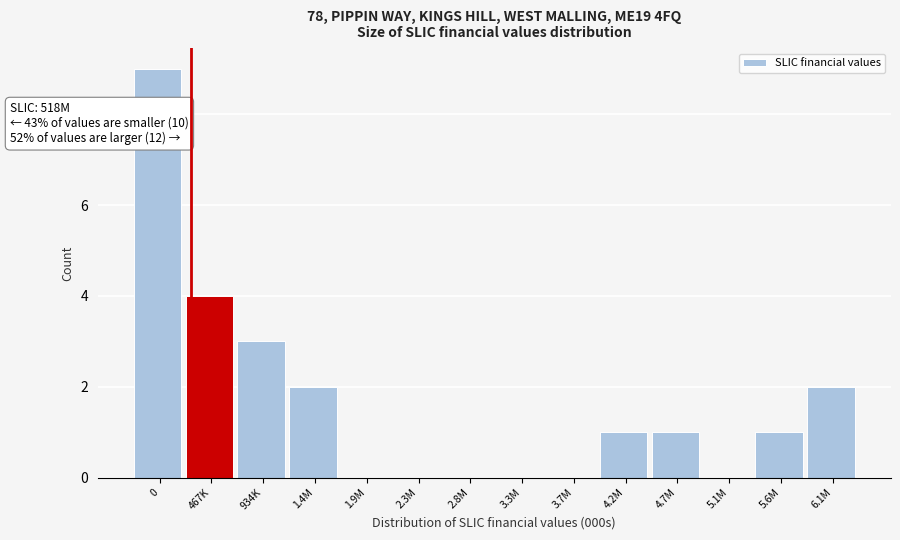

Reading left to right, list all the values displayed in this chart.

0=9	467K=4	934K=3	1.4M=2	1.9M=0	2.3M=0	2.8M=0	3.3M=0	3.7M=0	4.2M=1	4.7M=1	5.1M=0	5.6M=1	6.1M=2